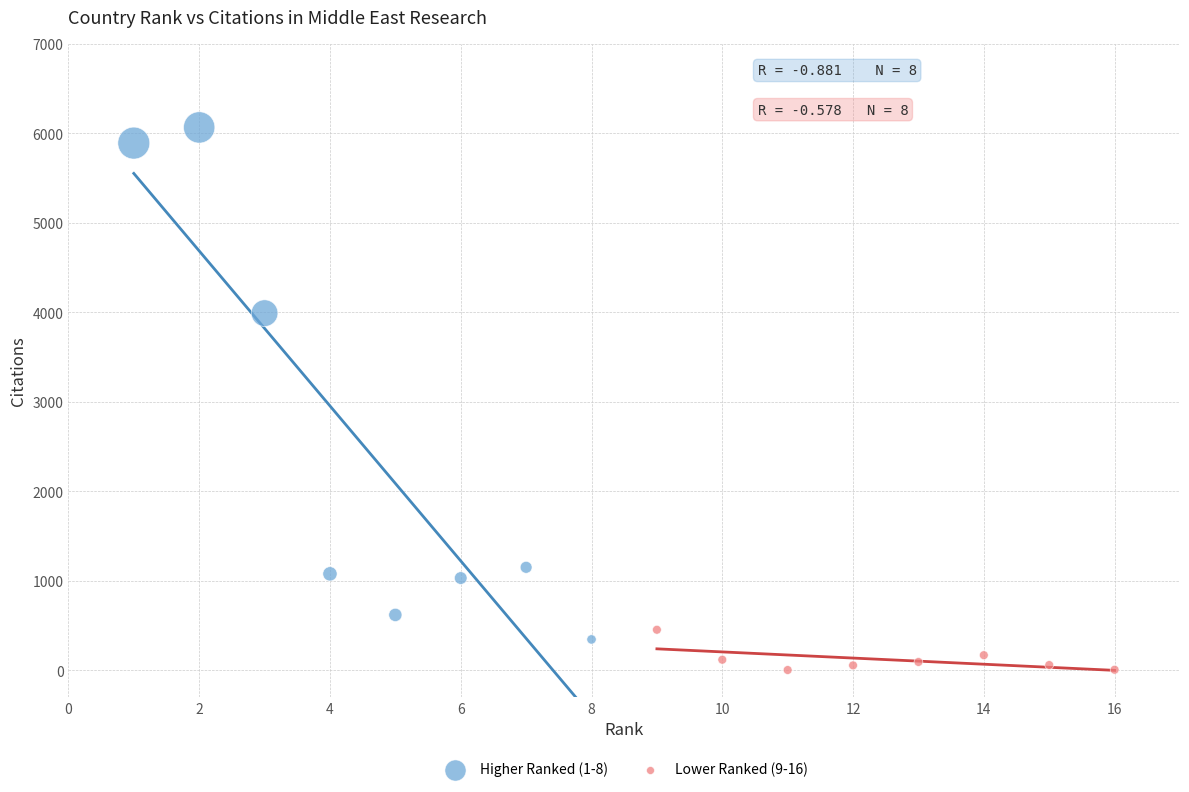

Which series reaches the maximum Y coordinate?

Higher Ranked (1-8)